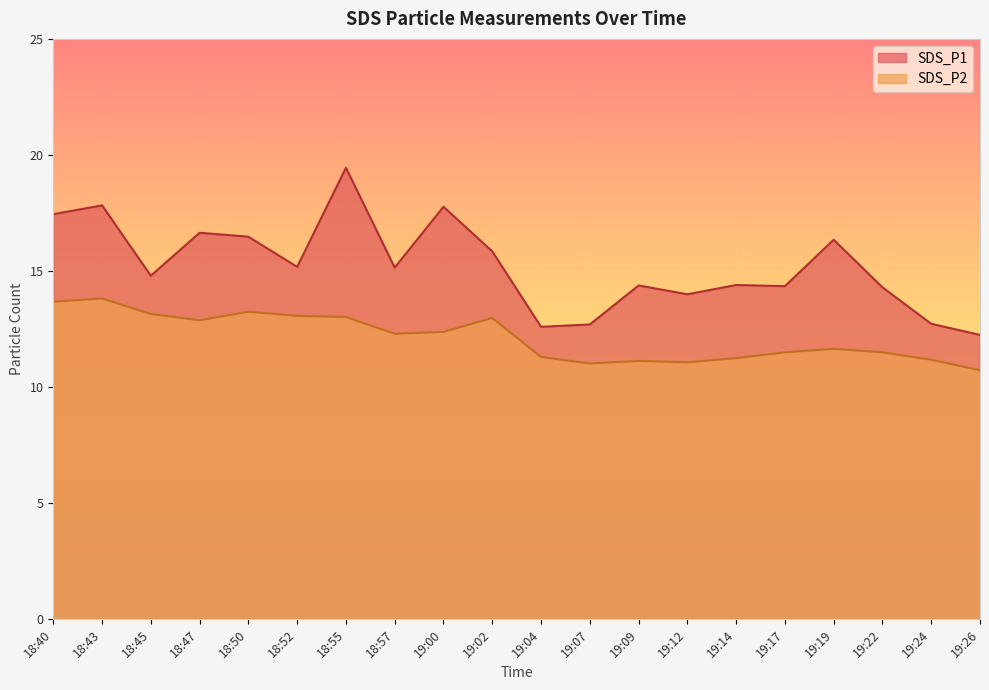

Reading right to left, what are all the values shown in this chart?

SDS_P1: 19:26=12.2	19:24=12.7	19:22=14.3	19:19=16.4	19:17=14.3	19:14=14.4	19:12=14.0	19:09=14.4	19:07=12.7	19:04=12.6	19:02=15.8	19:00=17.8	18:57=15.2	18:55=19.4	18:52=15.2	18:50=16.5	18:47=16.6	18:45=14.8	18:43=17.8	18:40=17.4
SDS_P2: 19:26=10.7	19:24=11.2	19:22=11.5	19:19=11.7	19:17=11.5	19:14=11.2	19:12=11.1	19:09=11.1	19:07=11.0	19:04=11.3	19:02=13.0	19:00=12.4	18:57=12.3	18:55=13.0	18:52=13.1	18:50=13.2	18:47=12.9	18:45=13.2	18:43=13.8	18:40=13.7